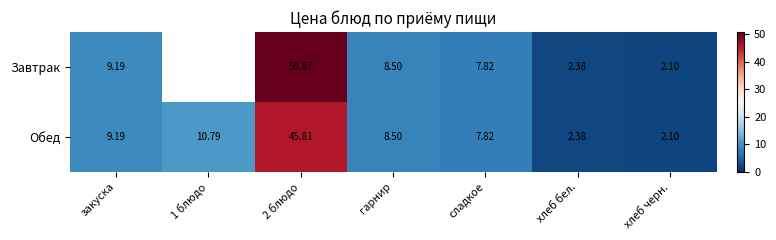

Where is Обед nearest to the value 23?

1 блюдо